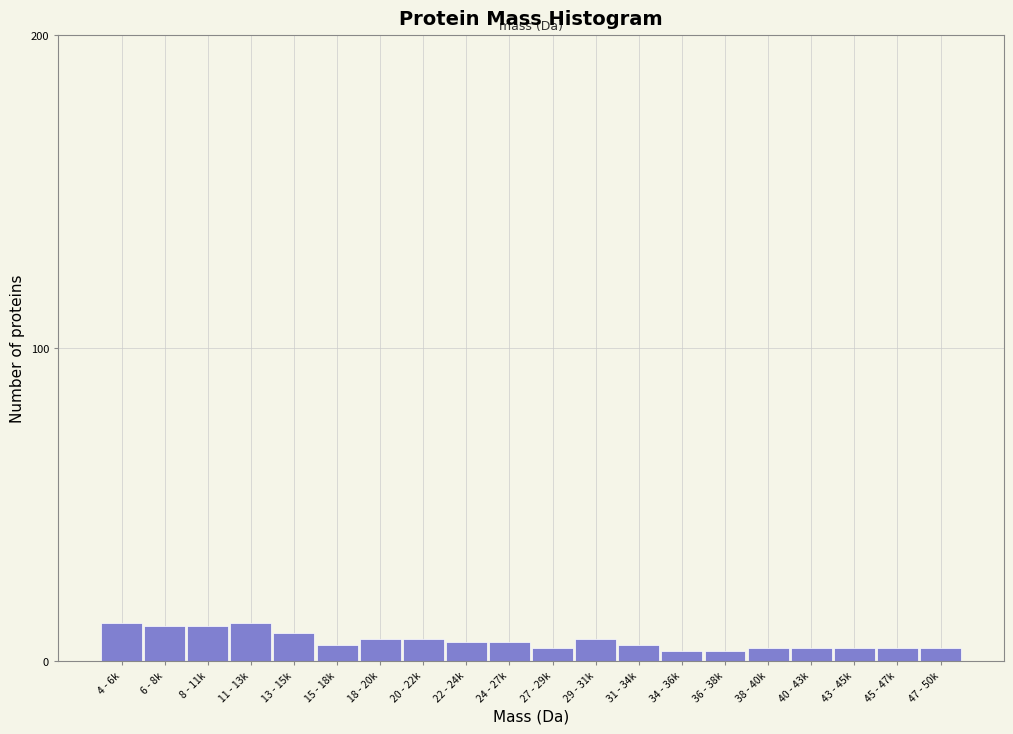

Reading right to left, transcribe all the data shown in this chart.

4	4	4	4	4	3	3	5	7	4	6	6	7	7	5	9	12	11	11	12